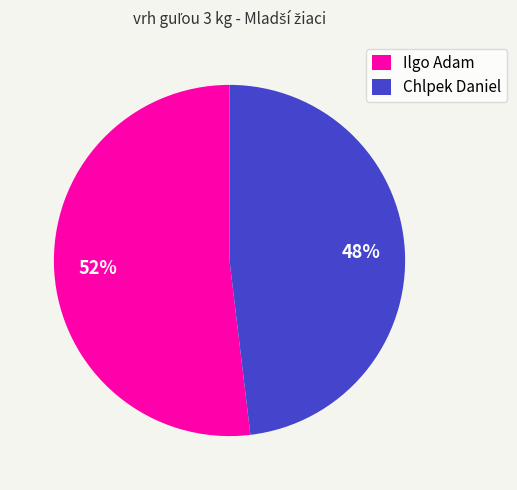

What is the ratio of the value at Chlpek Daniel to the value at Ilgo Adam?

0.9